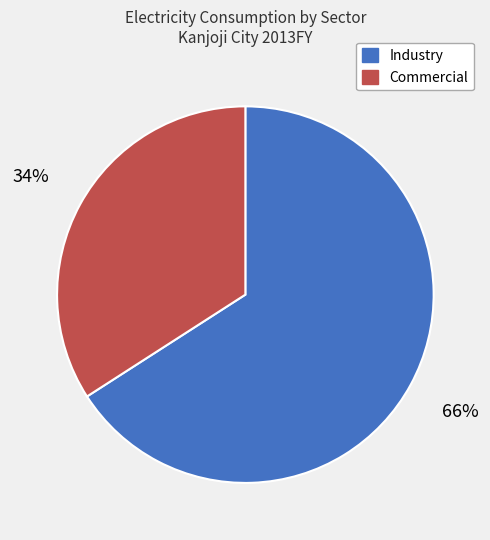

Which category accounts for the majority?

Industry